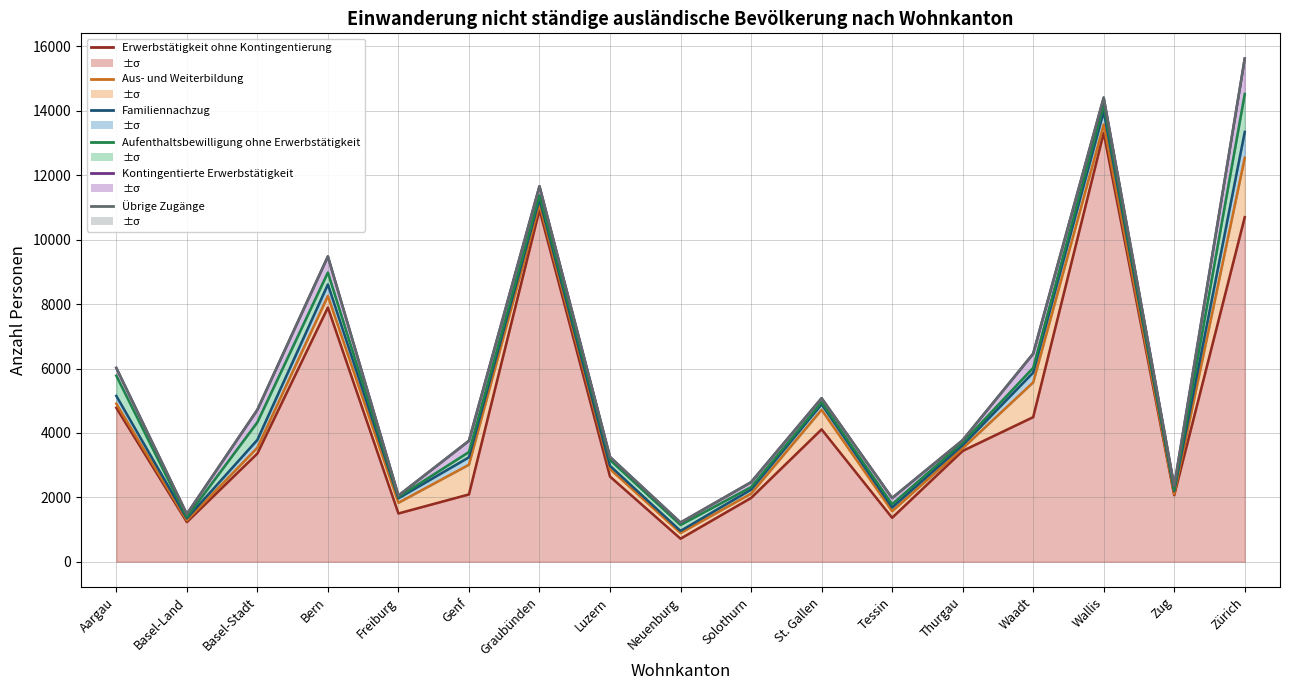

What are all the series names shown in the legend?

Erwerbstätigkeit ohne Kontingentierung, Aus- und Weiterbildung, Familiennachzug, Aufenthaltsbewilligung ohne Erwerbstätigkeit, Kontingentierte Erwerbstätigkeit, Übrige Zugänge